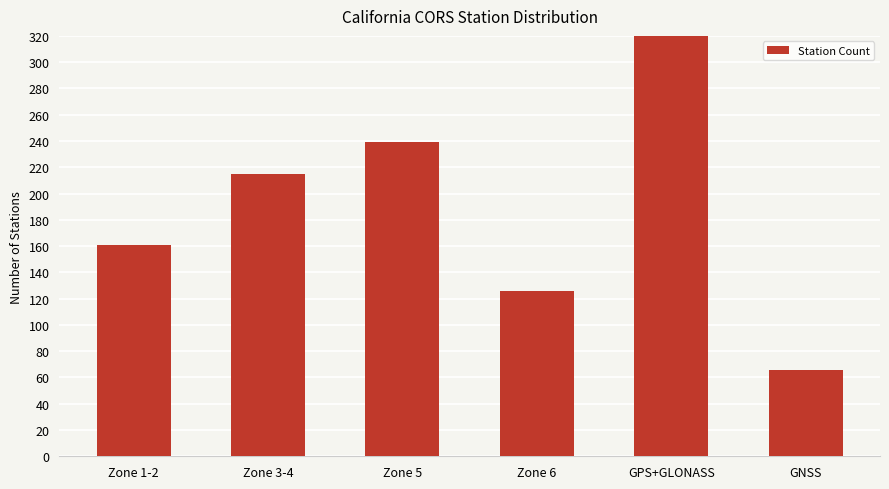

What position from the left is Zone 5?

3